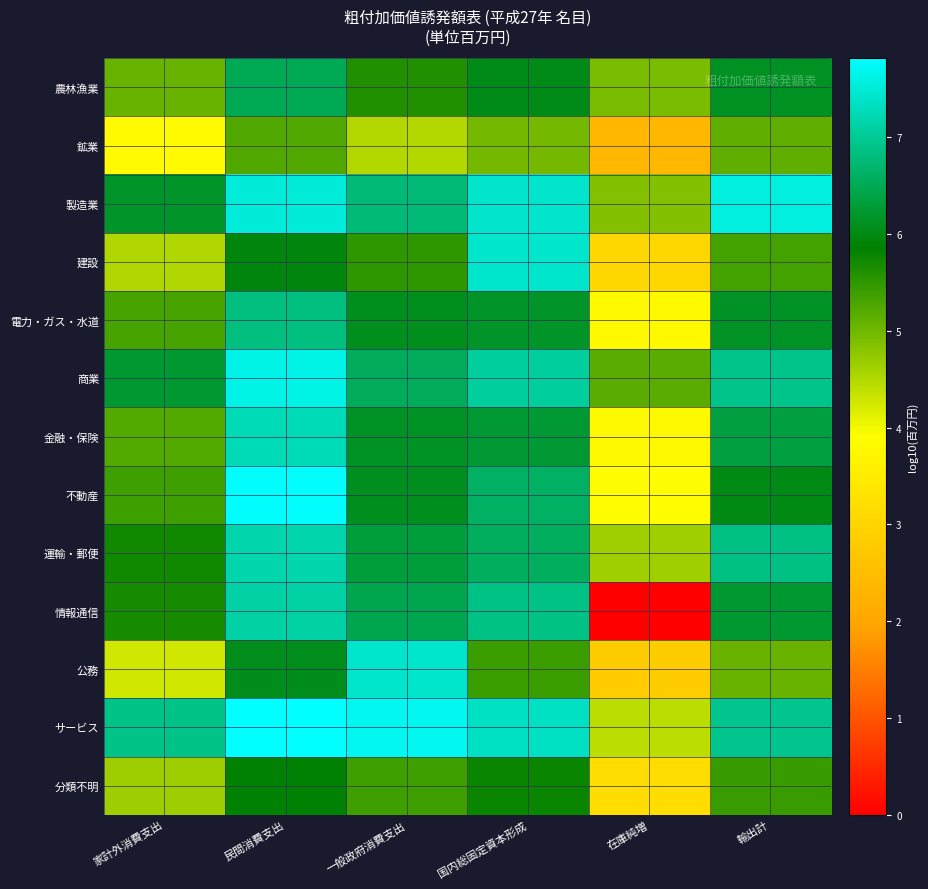

What is the difference between the highest and lowest values at 家計外消費支出?

3.1